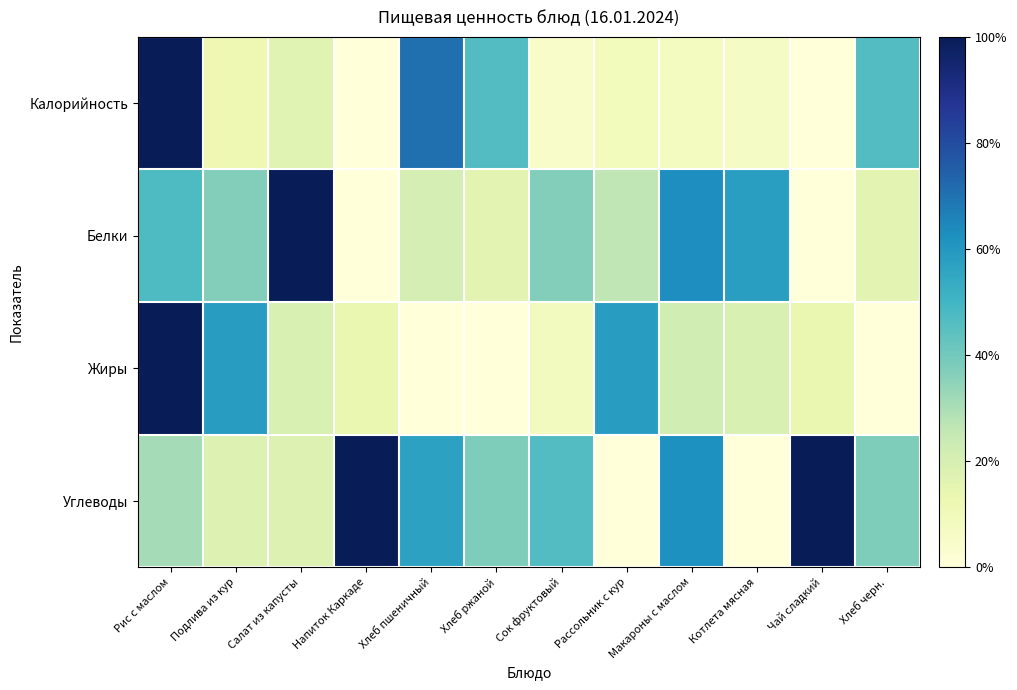

What is the total value across all series at Хлеб ржаной?

1.0